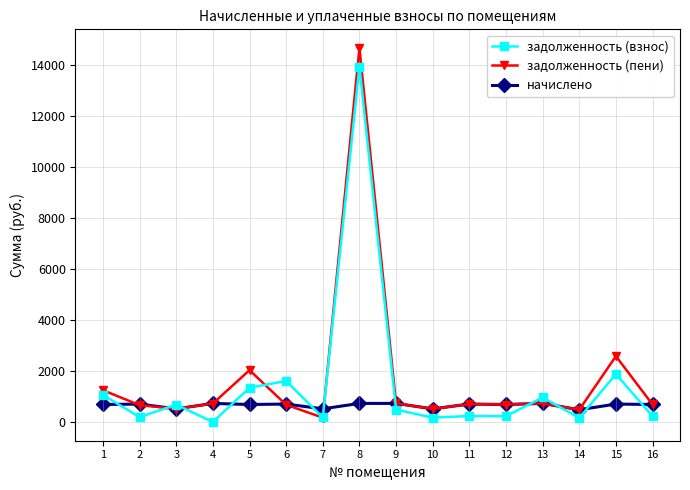

How many lines are shown in the chart?

3